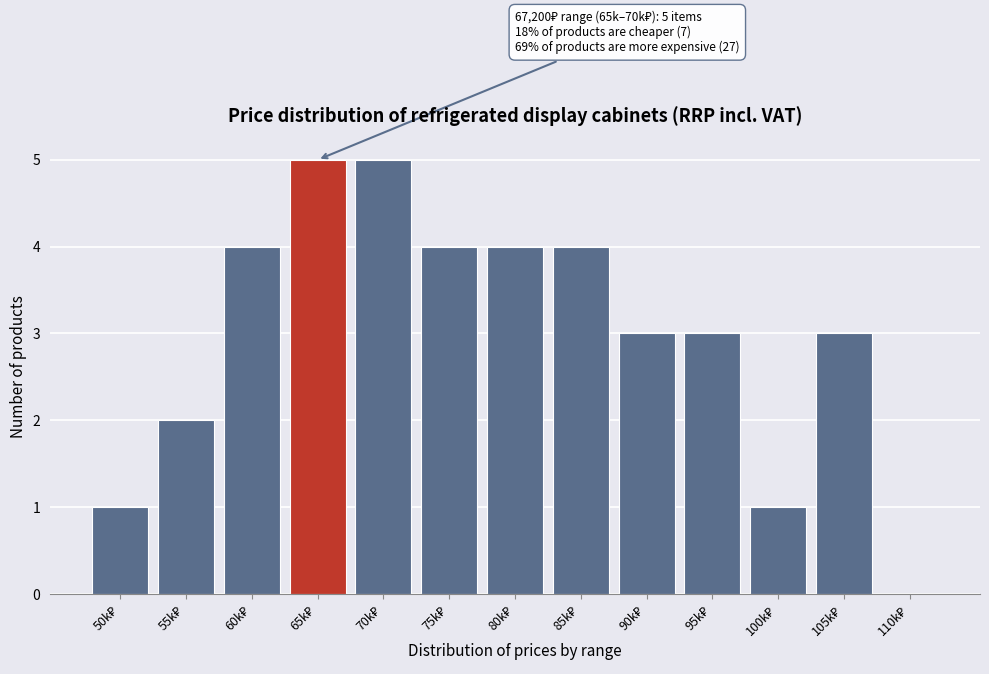

What is the sum of all values?

39